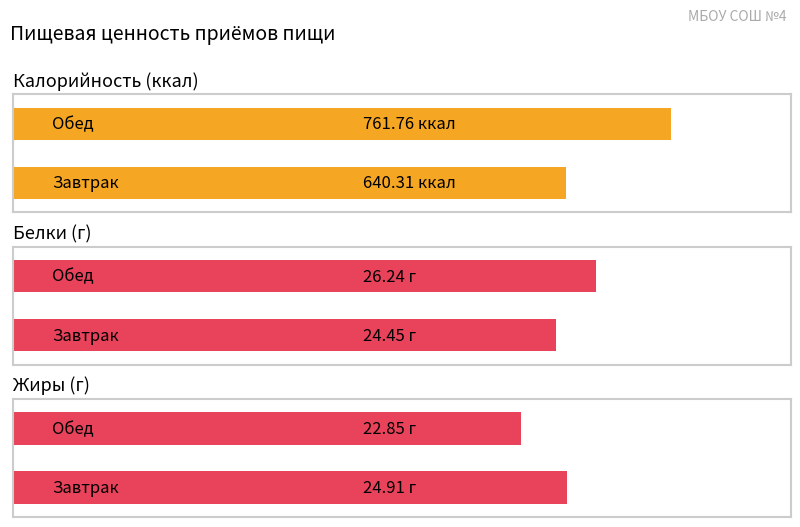

How many groups of bars are there?

2